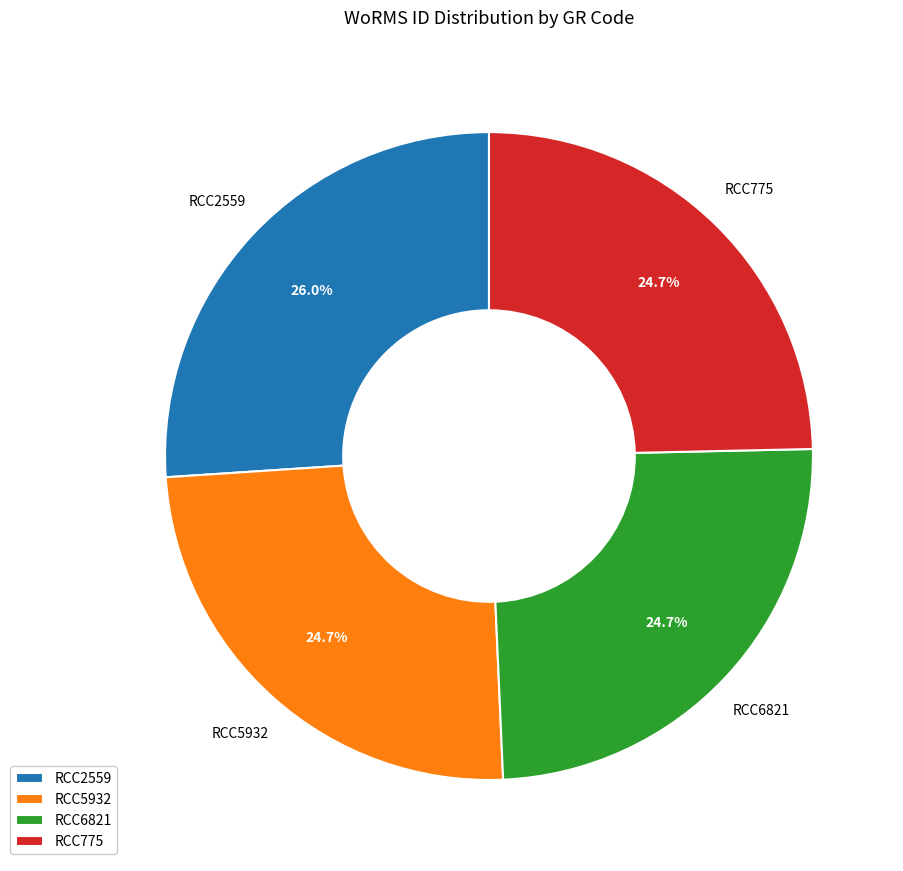

To the nearest percent, what percentage of the pie is RCC775?

25%